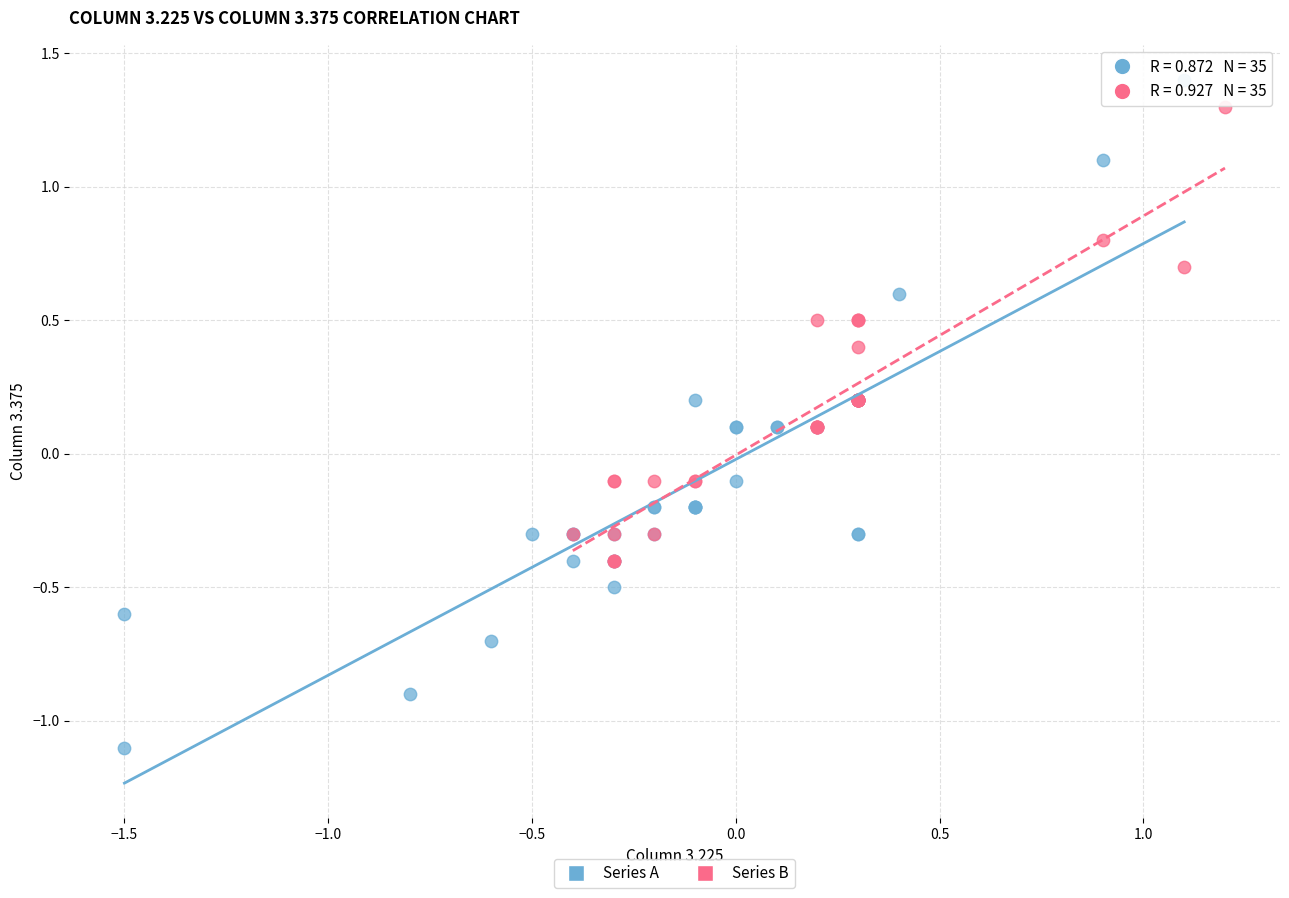

Which series has the largest Y range (max minus min)?

Series A